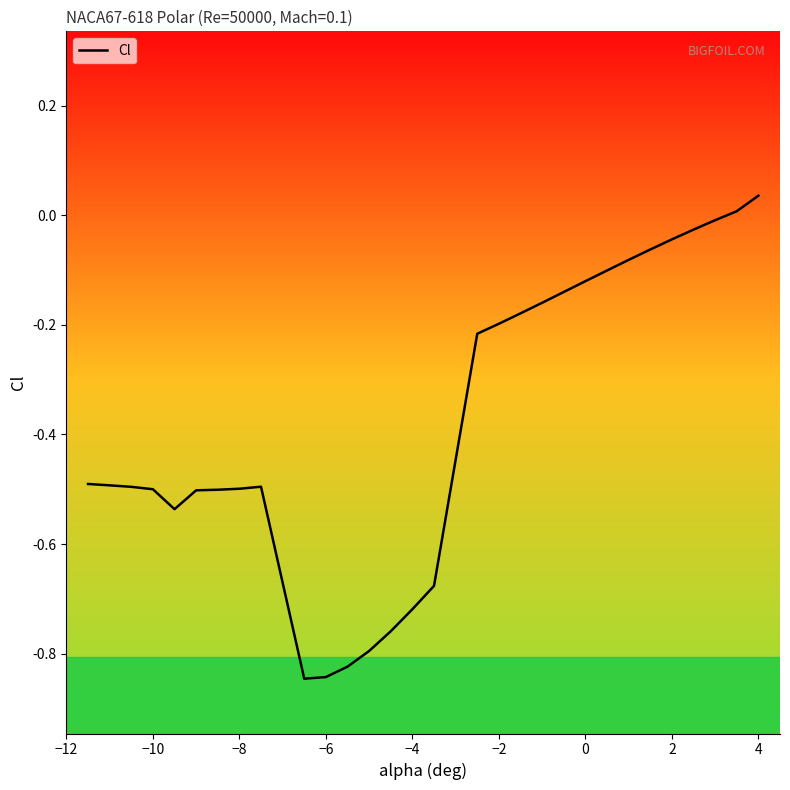

How many values exceed 0?

2